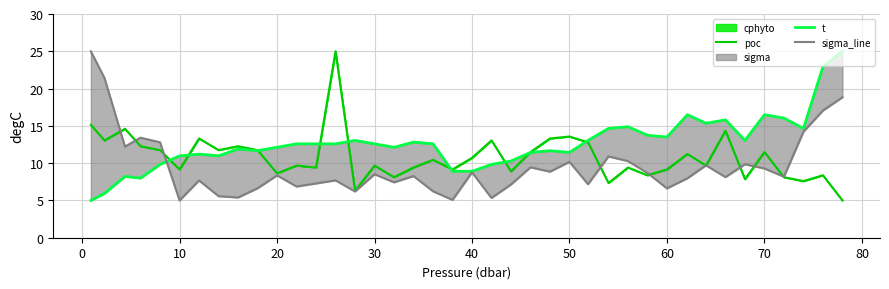

What is the value of the t point at the 30th from the left?

13.7